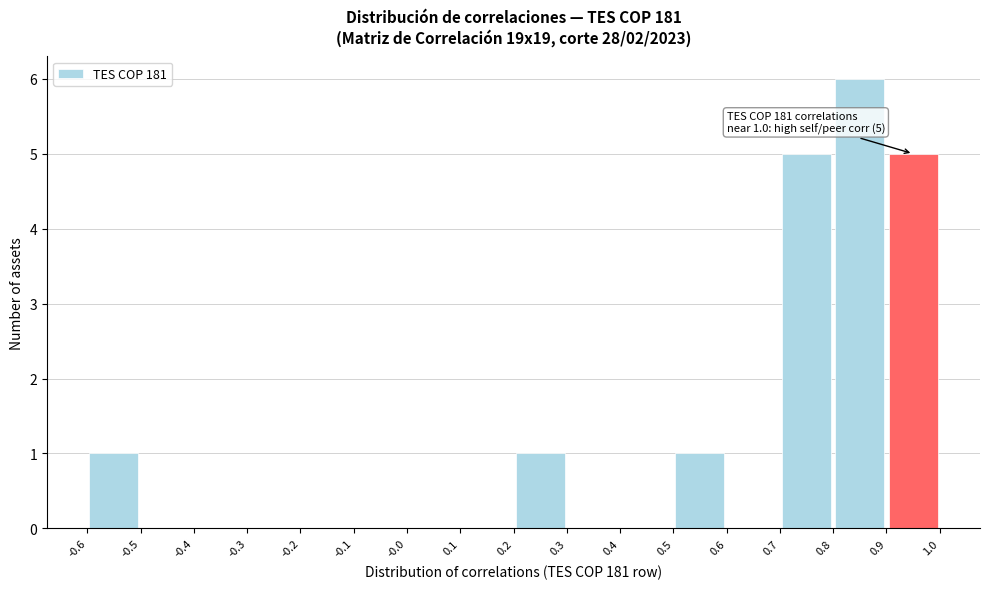

Which range on the x-axis has the tallest bar?

0.8 to 0.9